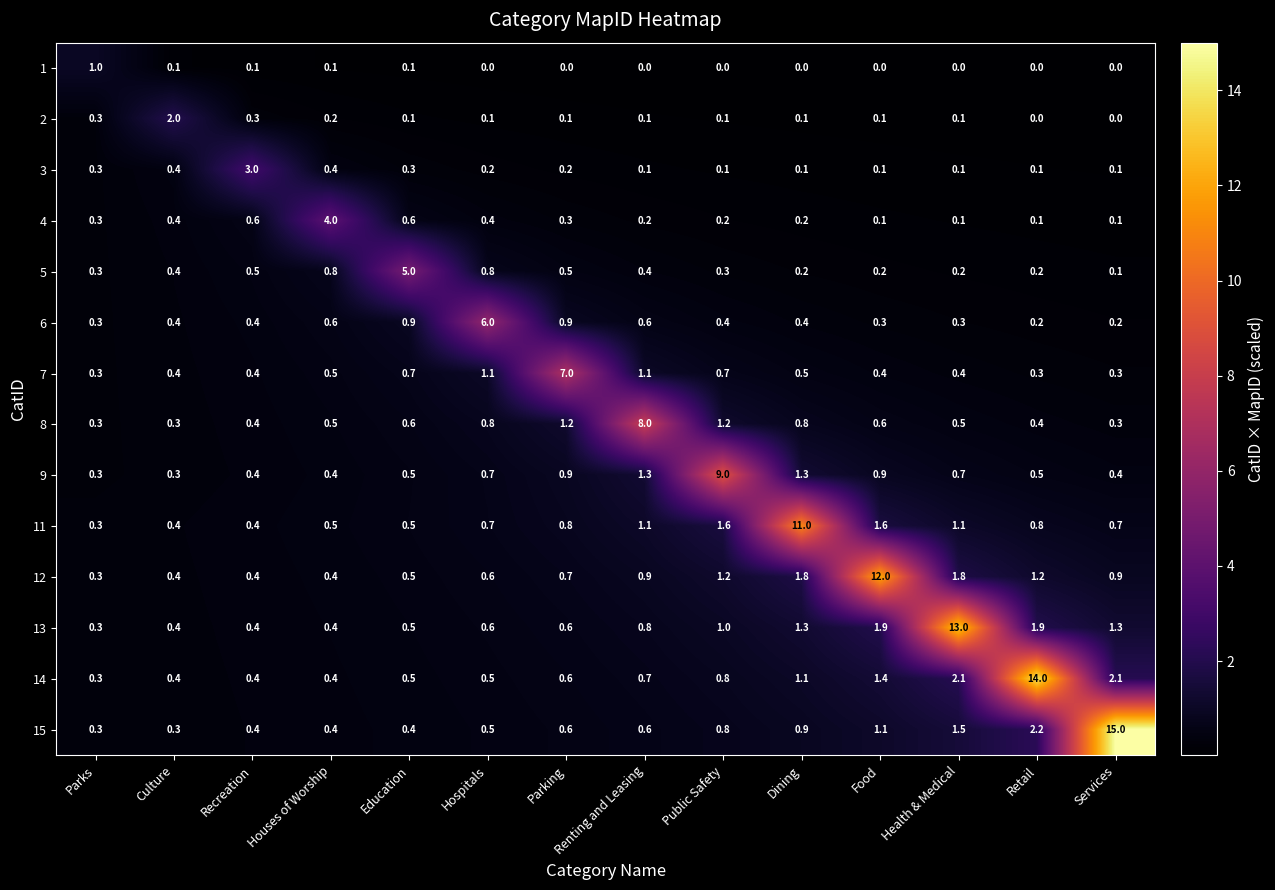

What is the approximate value of 12 at Hospitals?

0.6